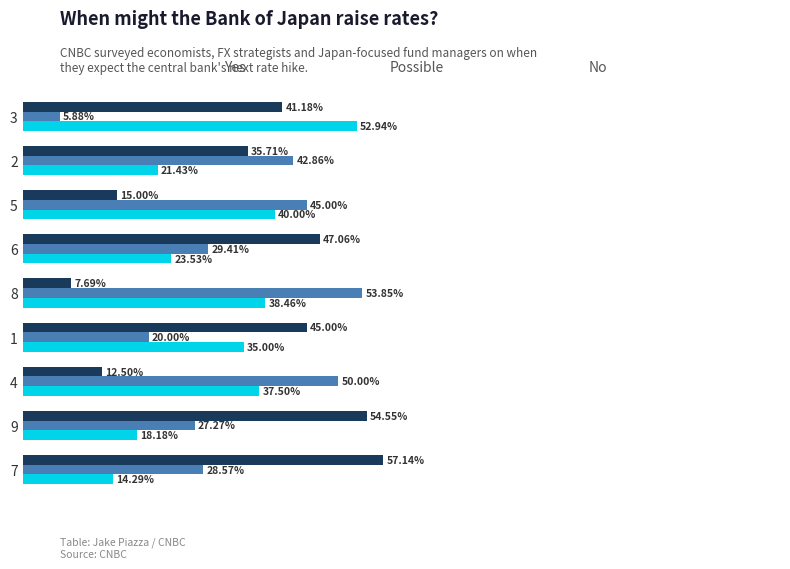

What is the total value across all series at 3?

100.0